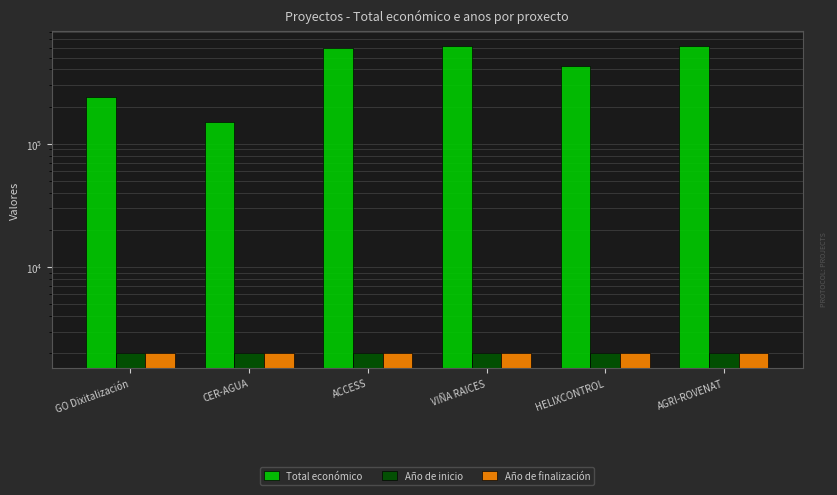

What is the maximum value for Total económico?

615375